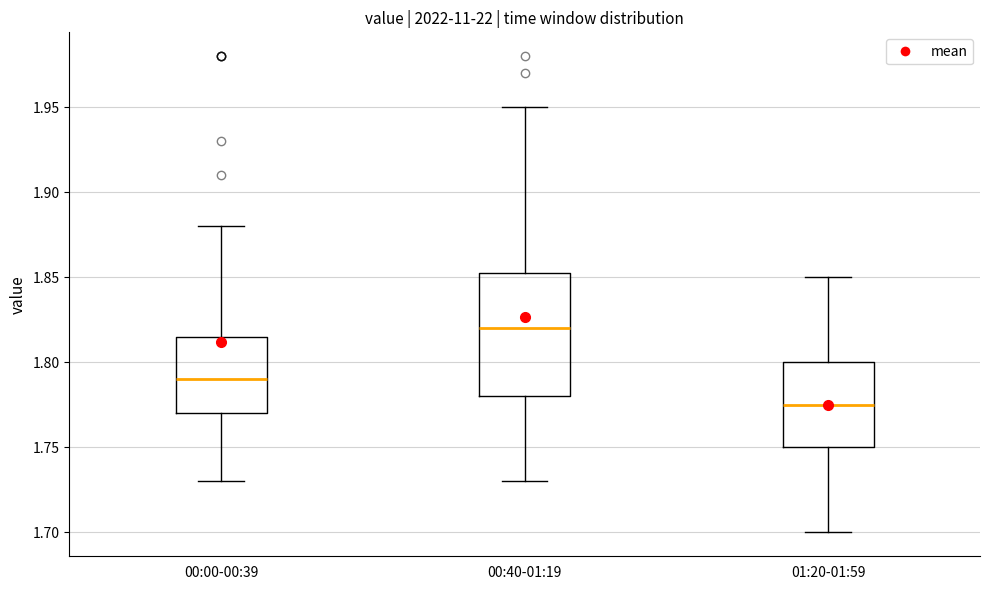

Which box has the lowest median line?

01:20-01:59